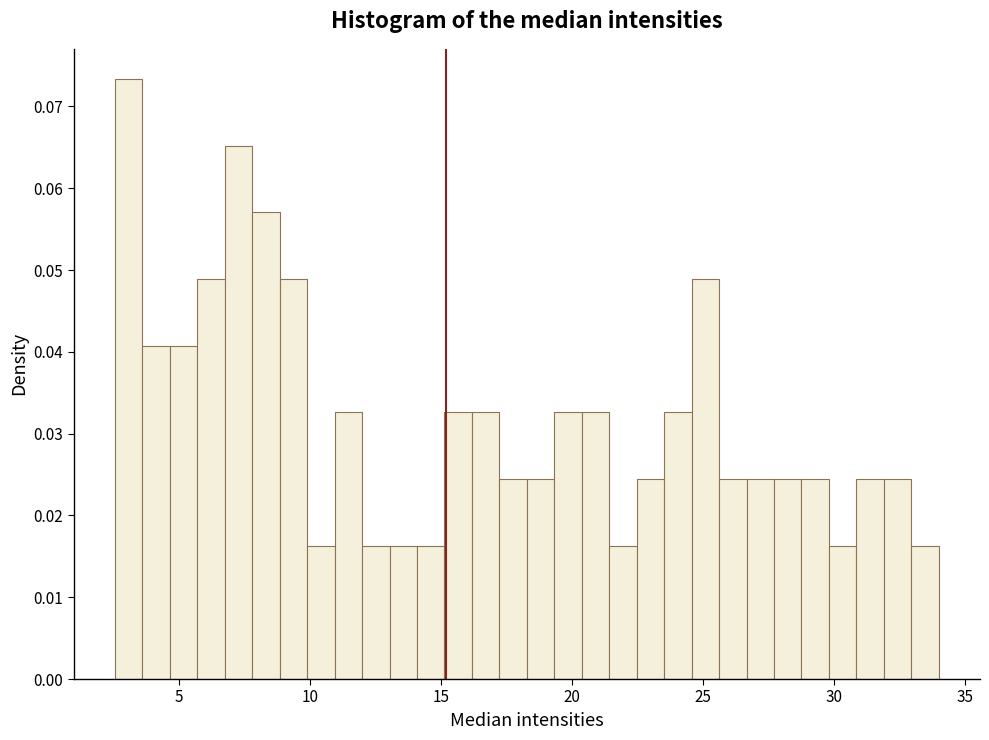

Read against the x-axis, roughly where is the centre of the tallest bar?

3.0